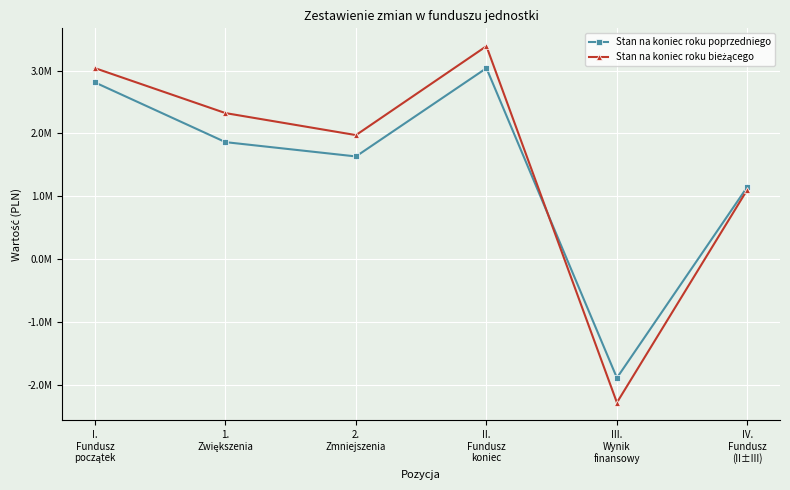

Reading right to left, what are all the values shown in this chart?

Stan na koniec roku poprzedniego: IV.
Fundusz
(II±III)=1151134.8	III.
Wynik
finansowy=-1886861.4	II.
Fundusz
koniec=3037996.2	2.
Zmniejszenia=1634200.3	1.
Zwiększenia=1861571.9	I.
Fundusz
początek=2810624.6
Stan na koniec roku bieżącego: IV.
Fundusz
(II±III)=1107843.4	III.
Wynik
finansowy=-2280009.0	II.
Fundusz
koniec=3387852.5	2.
Zmniejszenia=1973607.8	1.
Zwiększenia=2323464.0	I.
Fundusz
początek=3037996.2